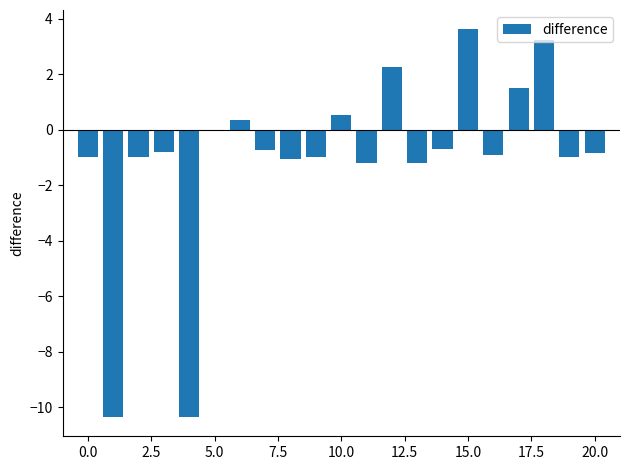

What is the maximum value shown in the chart?

3.6